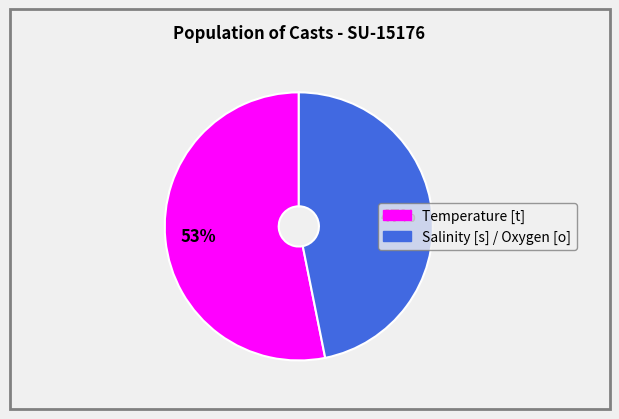

What percentage is the Salinity [s] / Oxygen [o] slice, to the nearest percent?

47%